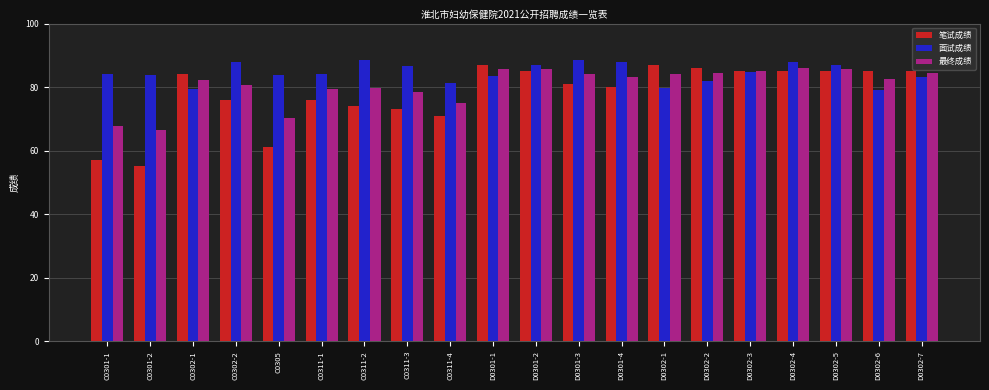

What is the difference between the 面试成绩 values at D0302-5 and D0302-1?

7.4